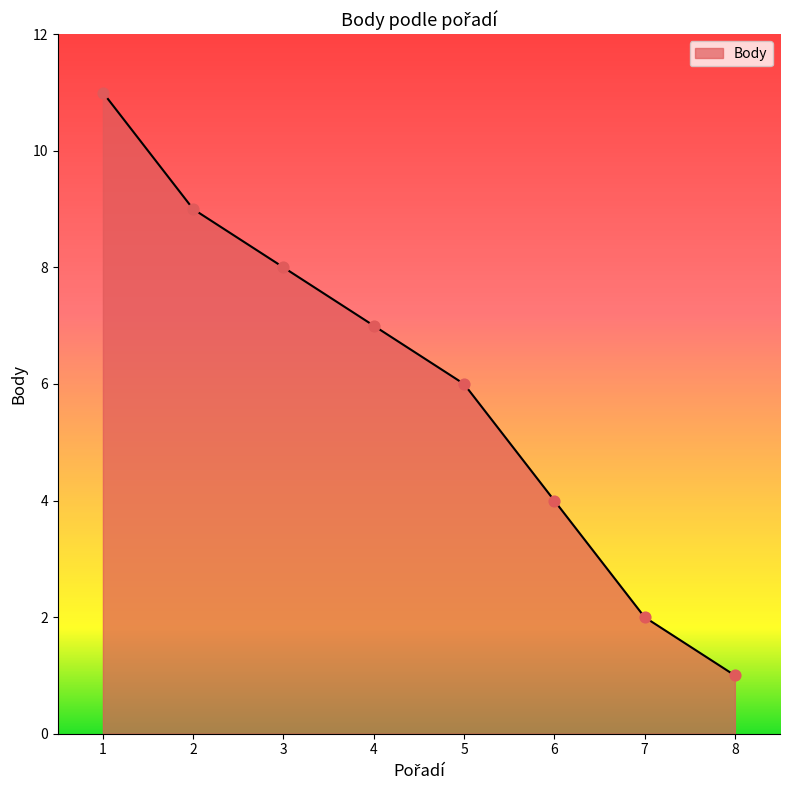

What is the change in value from 1 to 3?

-3